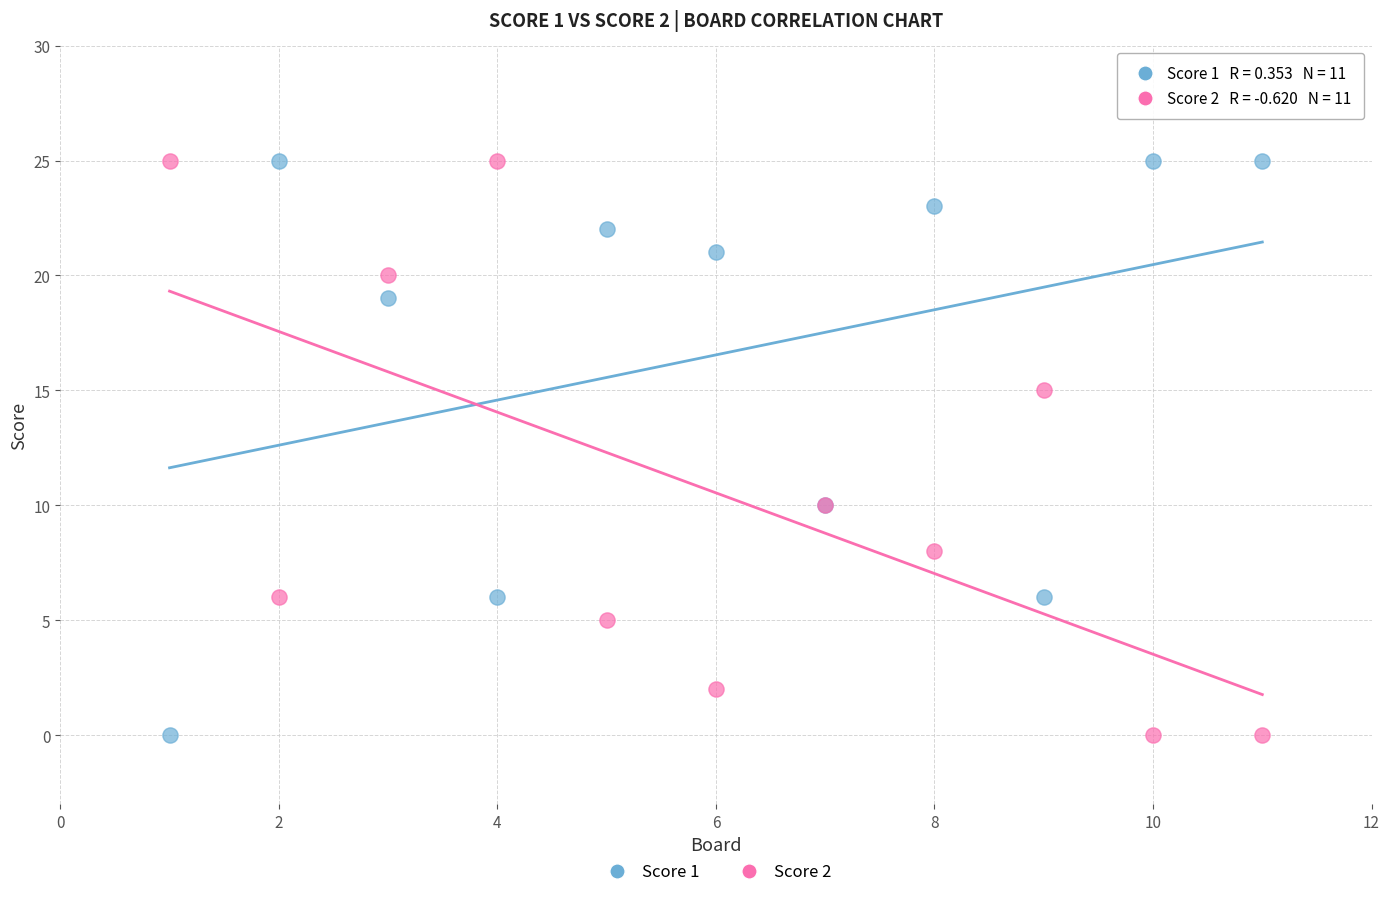

What is the X range (max minus min) for the scatter plot?

10